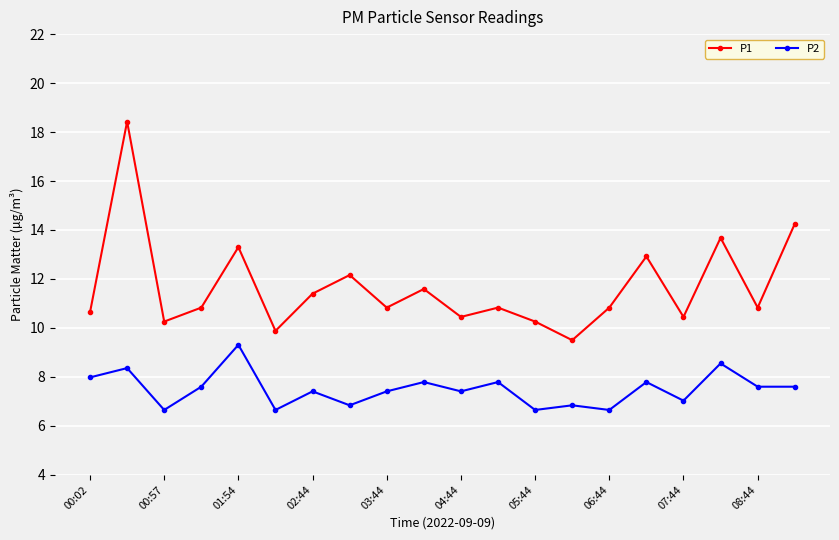

At how many categories does at least one series exceed 10?

18